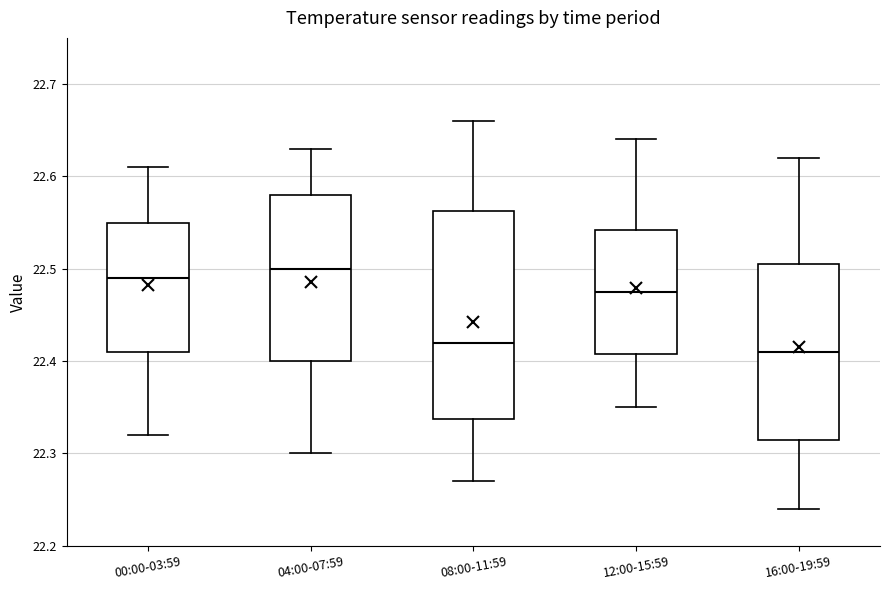

Which box is the tallest, from its lower edge to its upper edge?

08:00-11:59